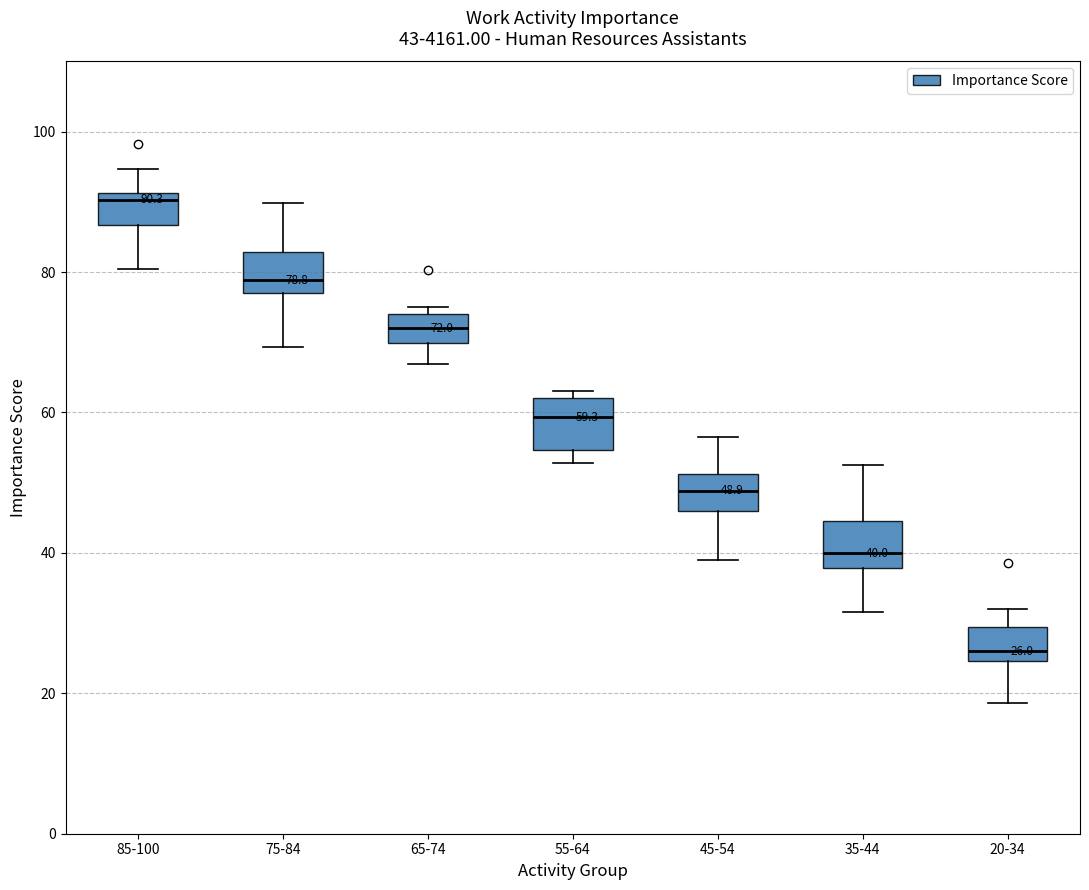

Which box has the highest median line?

85-100